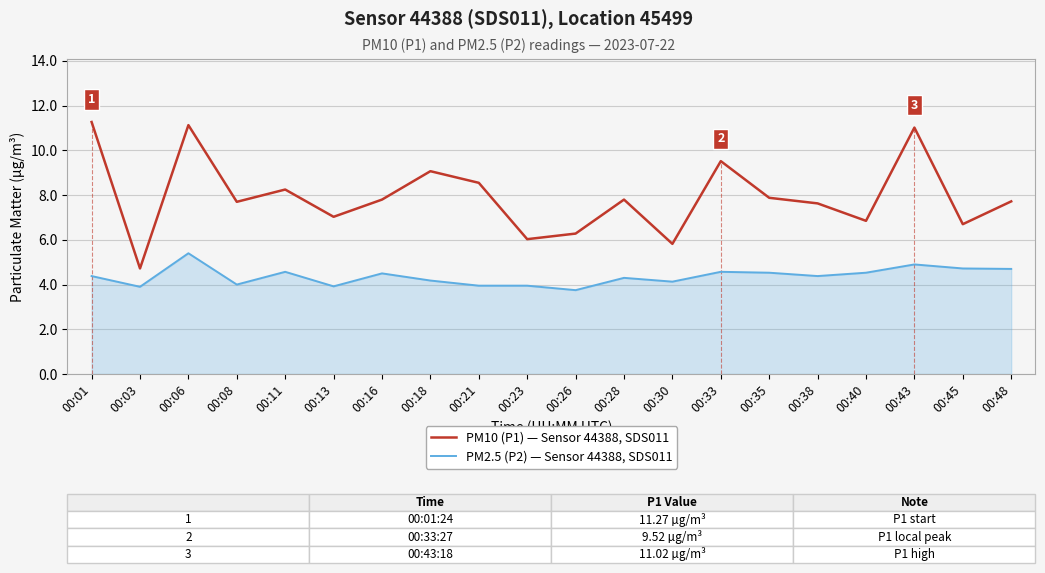

True or false: PM2.5 (P2) — Sensor 44388, SDS011 has a value of 6.5 at 00:18.

False